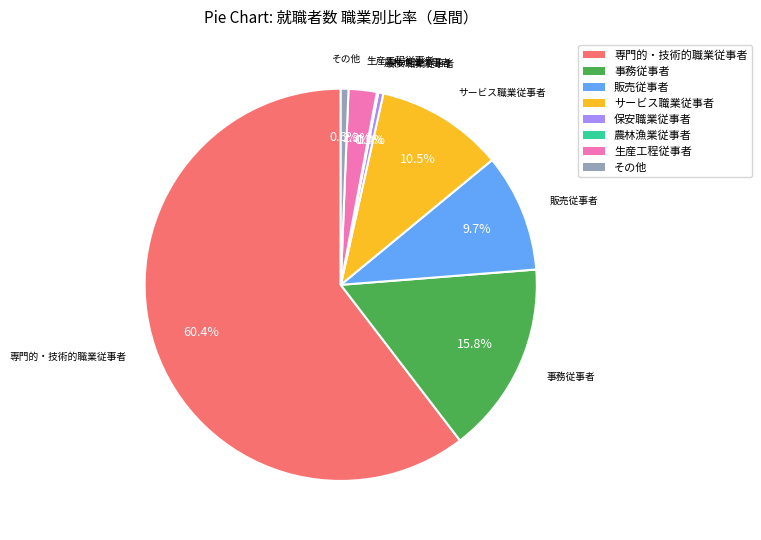

Which category has the biggest portion of the pie?

専門的・技術的職業従事者